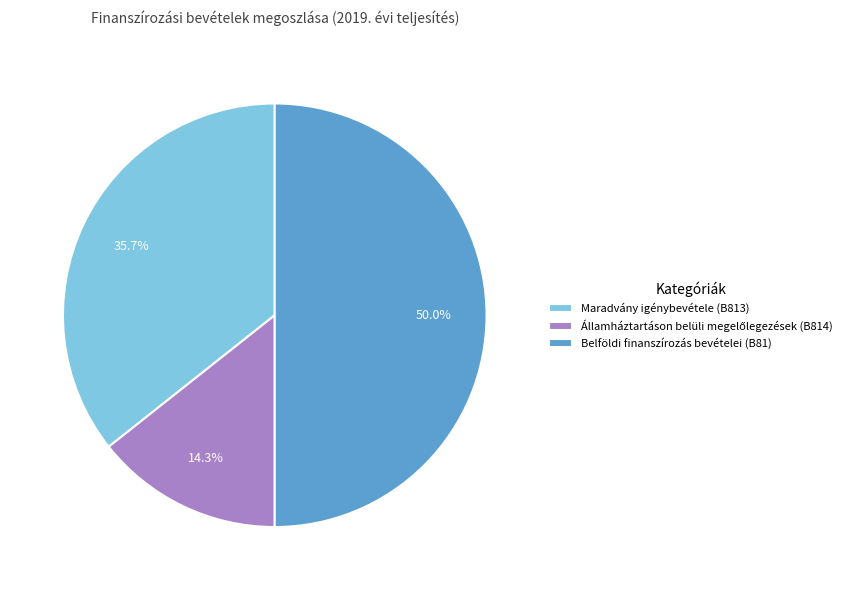

Which slice is the largest?

Belföldi finanszírozás bevételei (B81)